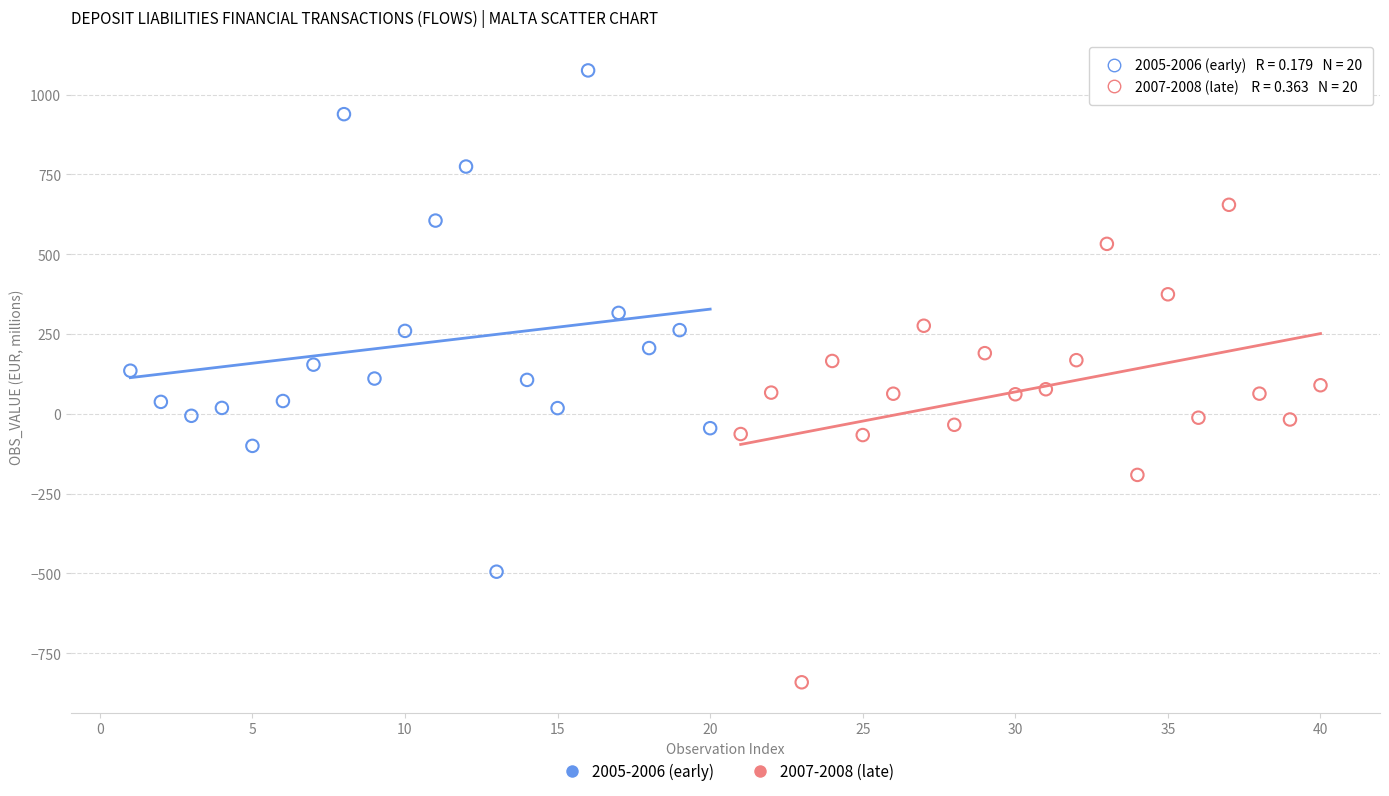

Which series contains the lowest Y value?

2007-2008 (late)